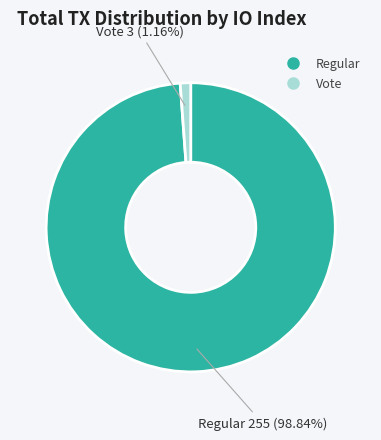

Is there any slice that represents more than half of the pie?

Yes